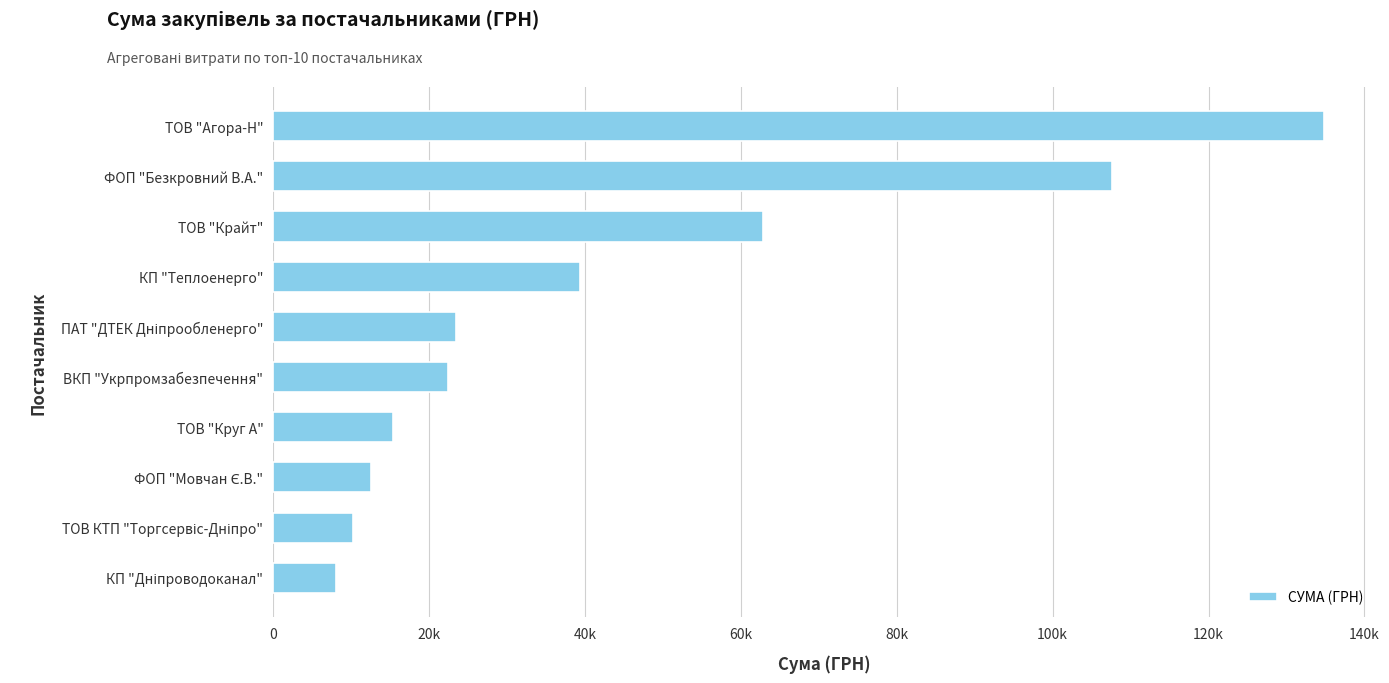

At which label is the value closest to 71429?

ТОВ "Крайт"